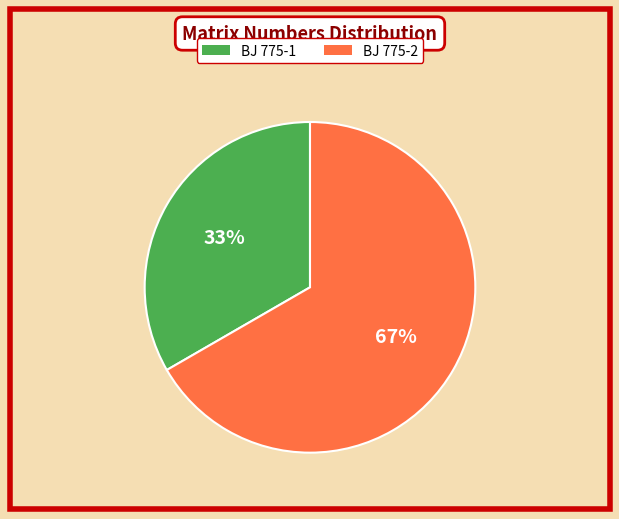

To the nearest percent, what is the combined percentage of BJ 775-2 and BJ 775-1?

100%